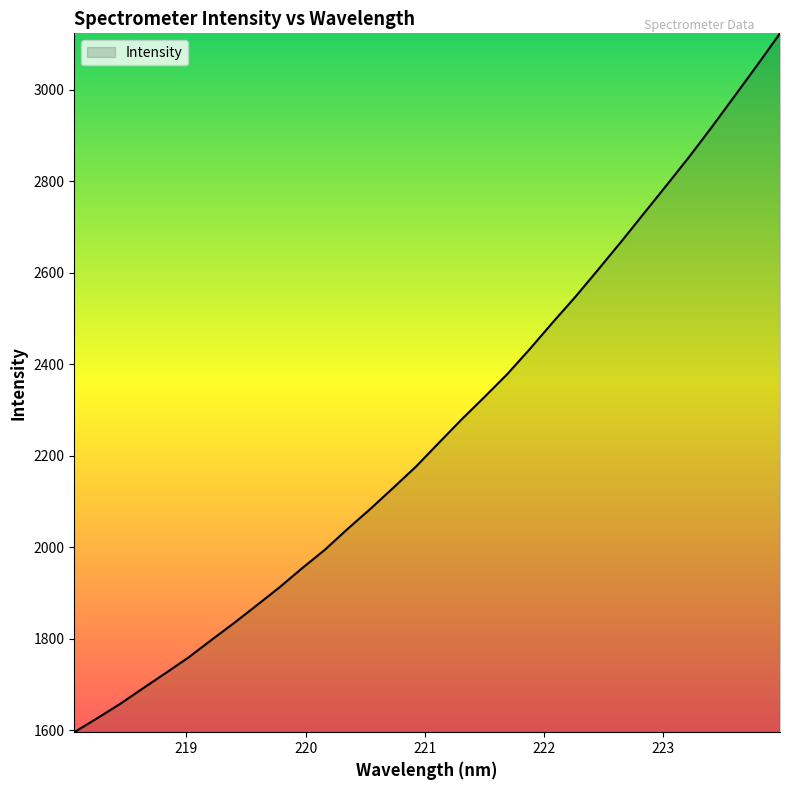

What is the minimum value shown in the chart?

1595.6